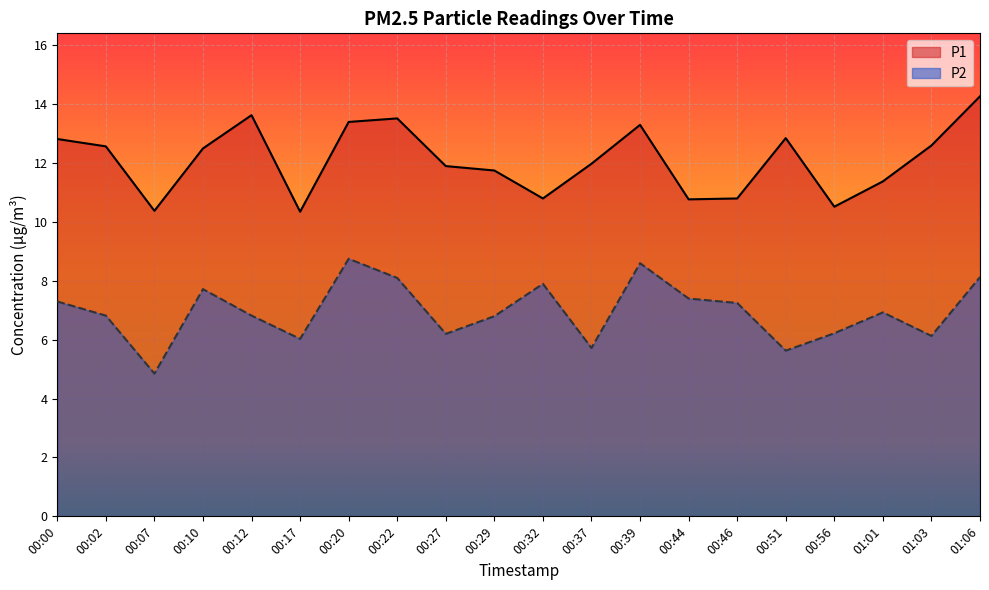

What is the greatest value displayed?

14.3